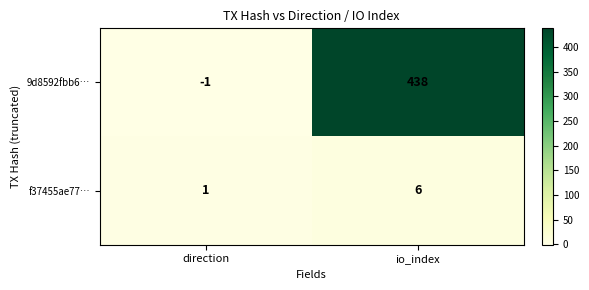

What value does the f37455ae77… series have at io_index?

6